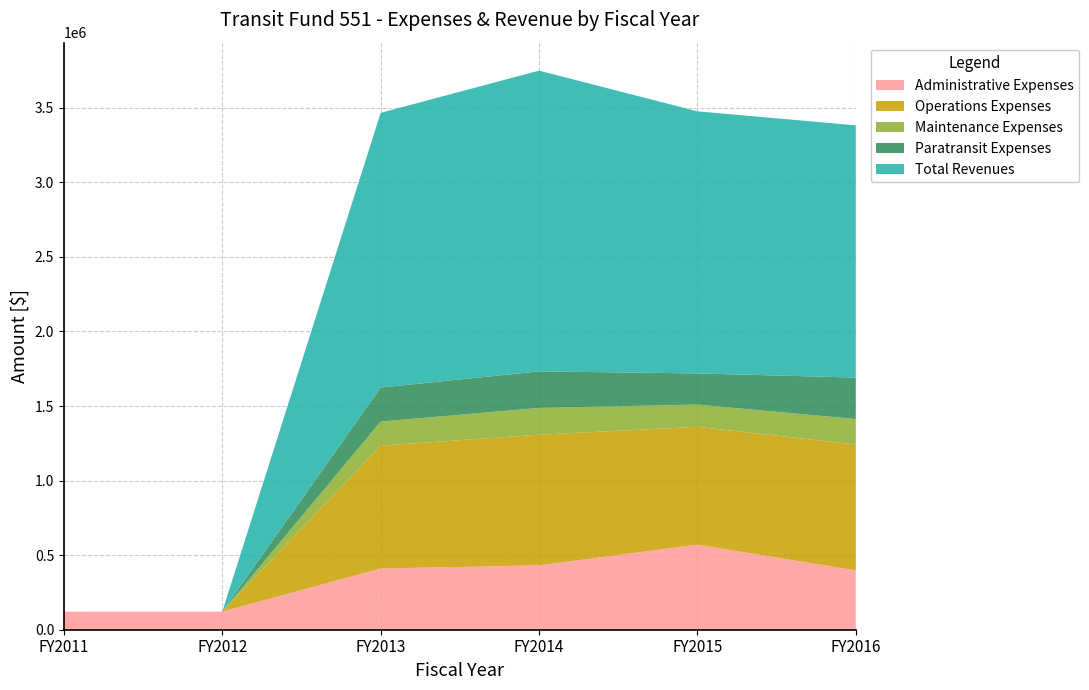

Reading left to right, extract all data points from this chart.

Administrative Expenses: FY2011=120713.4	FY2012=121727.0	FY2013=410599.7	FY2014=431667.7	FY2015=570557.0	FY2016=397964.7
Operations Expenses: FY2011=0.0	FY2012=0.0	FY2013=823512.3	FY2014=876199.9	FY2015=790118.0	FY2016=843890.9
Maintenance Expenses: FY2011=0.0	FY2012=0.0	FY2013=161599.2	FY2014=179458.6	FY2015=149231.0	FY2016=170881.4
Paratransit Expenses: FY2011=0.0	FY2012=0.0	FY2013=228211.1	FY2014=245128.7	FY2015=208900.0	FY2016=278127.3
Total Revenues: FY2011=0.0	FY2012=0.0	FY2013=1842202.0	FY2014=2016897.2	FY2015=1757507.0	FY2016=1691680.0